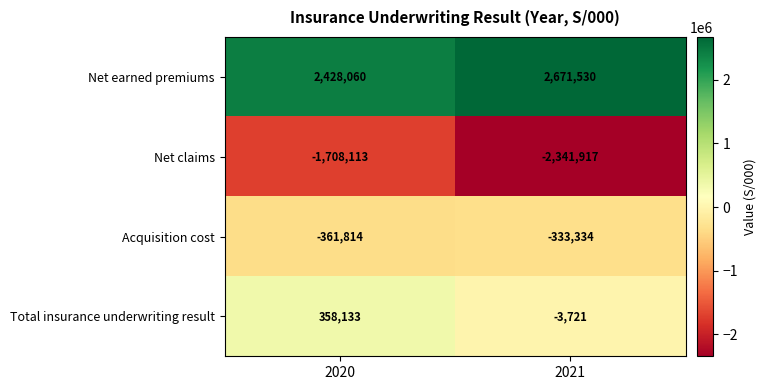

What is the difference between the highest and lowest values at 2020?

4136173